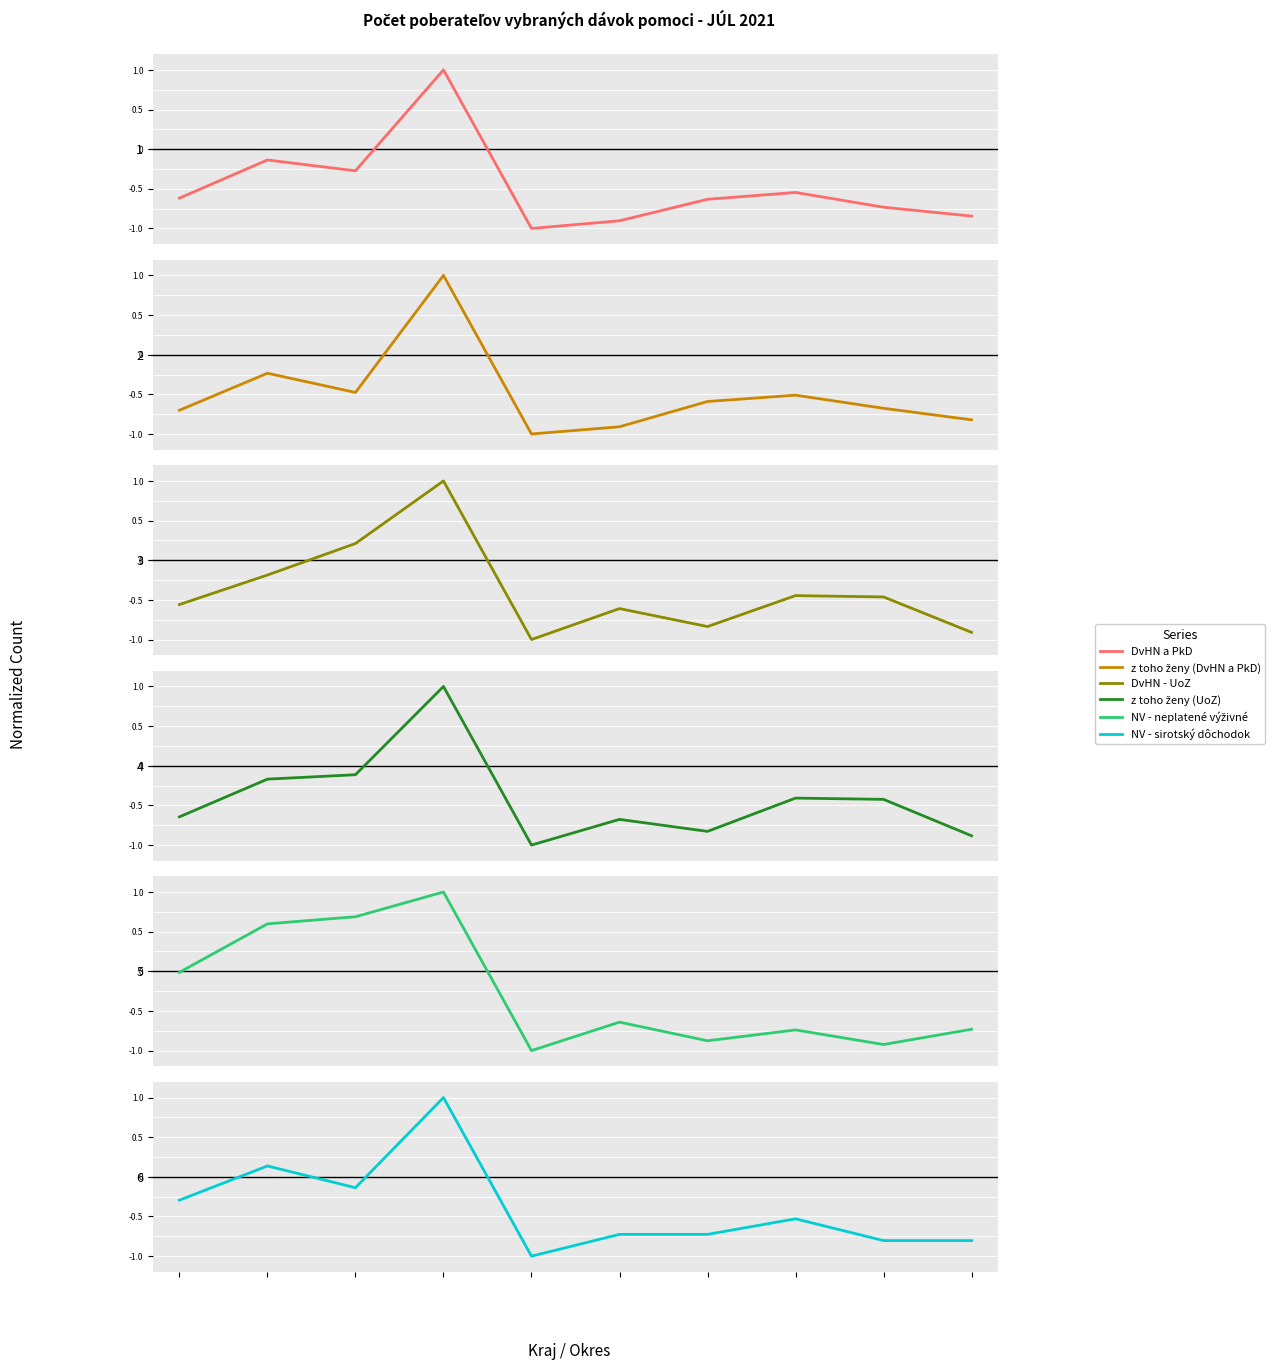

Rank the series by their maximum value, from lowest to highest.

DvHN a PkD, z toho ženy (DvHN a PkD), DvHN - UoZ, z toho ženy (UoZ), NV - neplatené výživné, NV - sirotský dôchodok